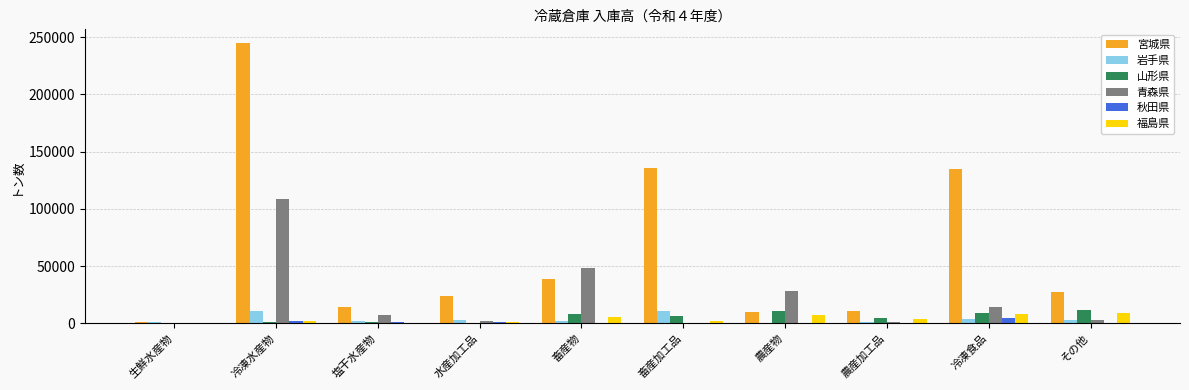

What is the maximum value for 宮城県?

244718.5